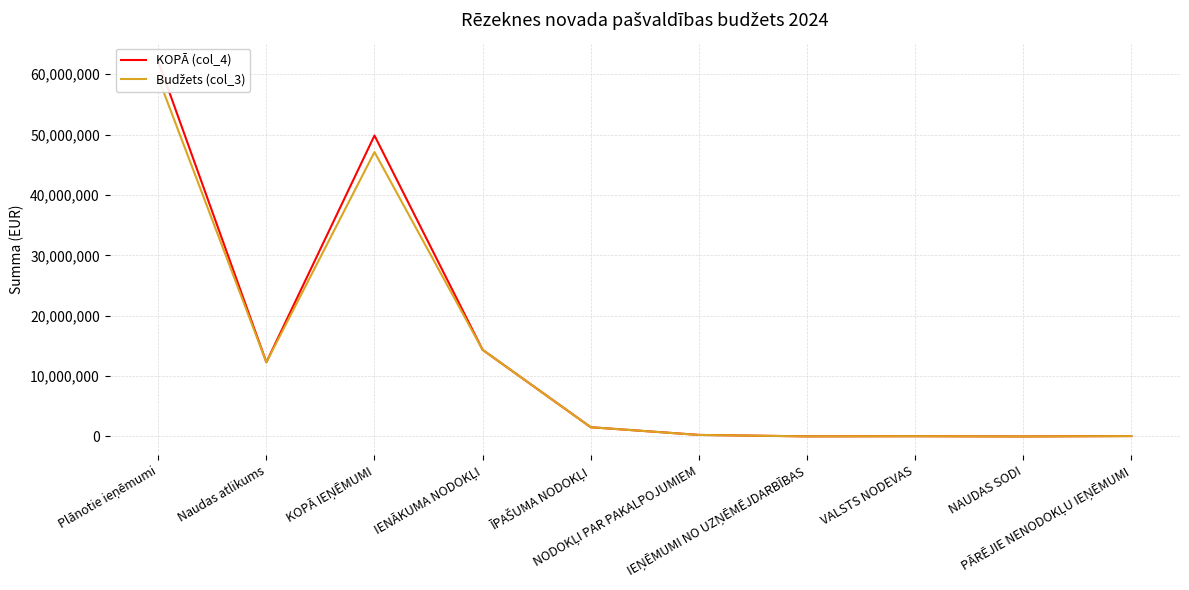

Rank the series by their average value, from highest to lowest.

KOPĀ (col_4), Budžets (col_3)